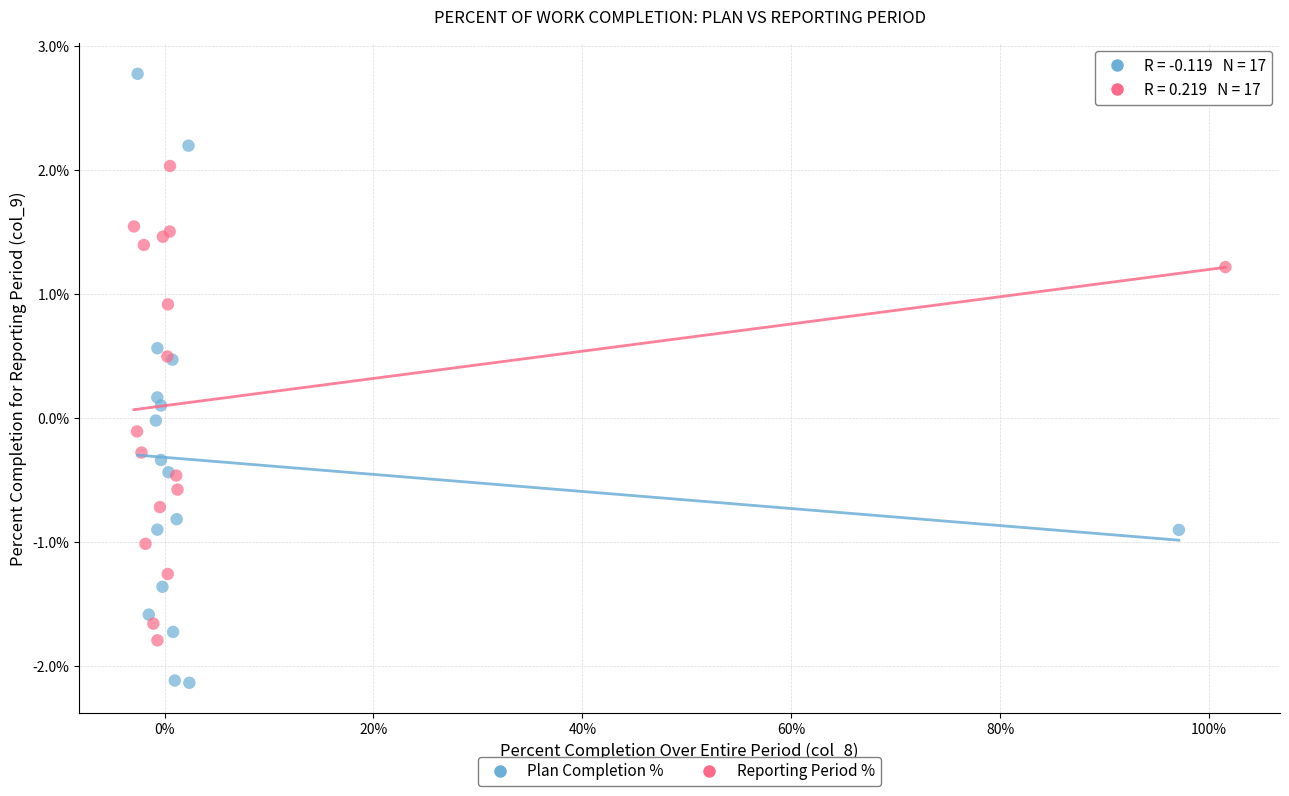

Which series has the widest spread of Y values?

Plan Completion %